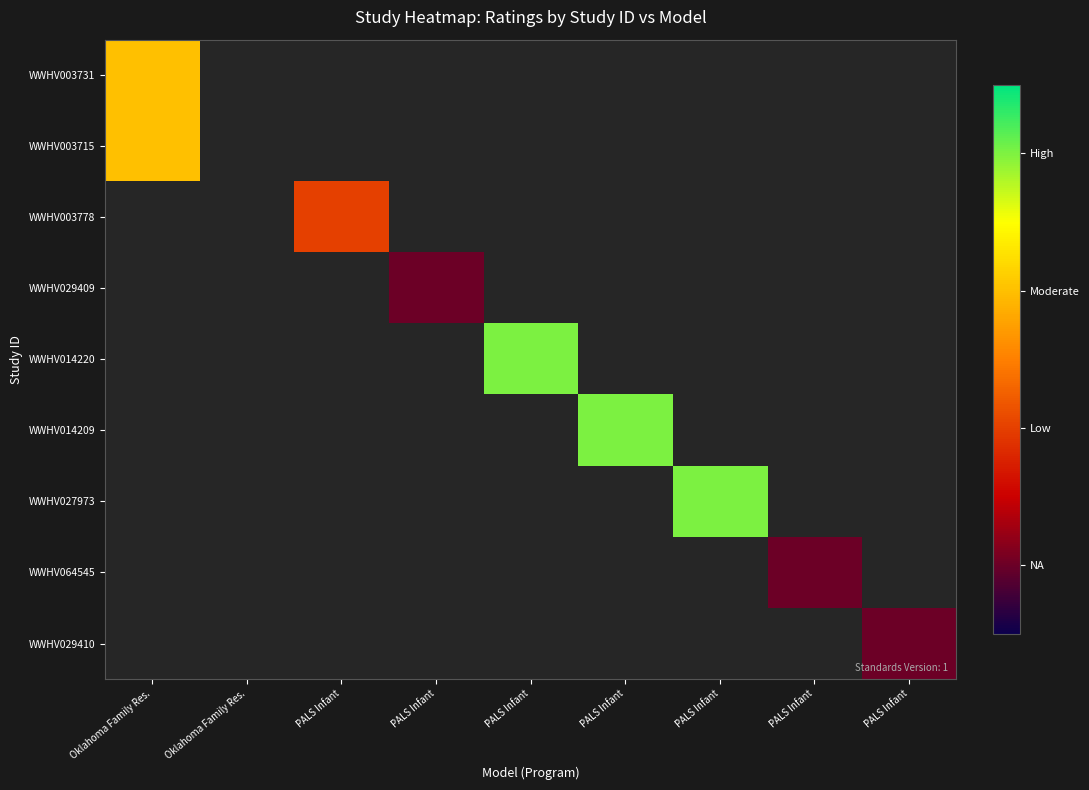

List the labels in order of WWHV003715 value, largest first.

Oklahoma Family Res., Oklahoma Family Res., PALS Infant, PALS Infant, PALS Infant, PALS Infant, PALS Infant, PALS Infant, PALS Infant